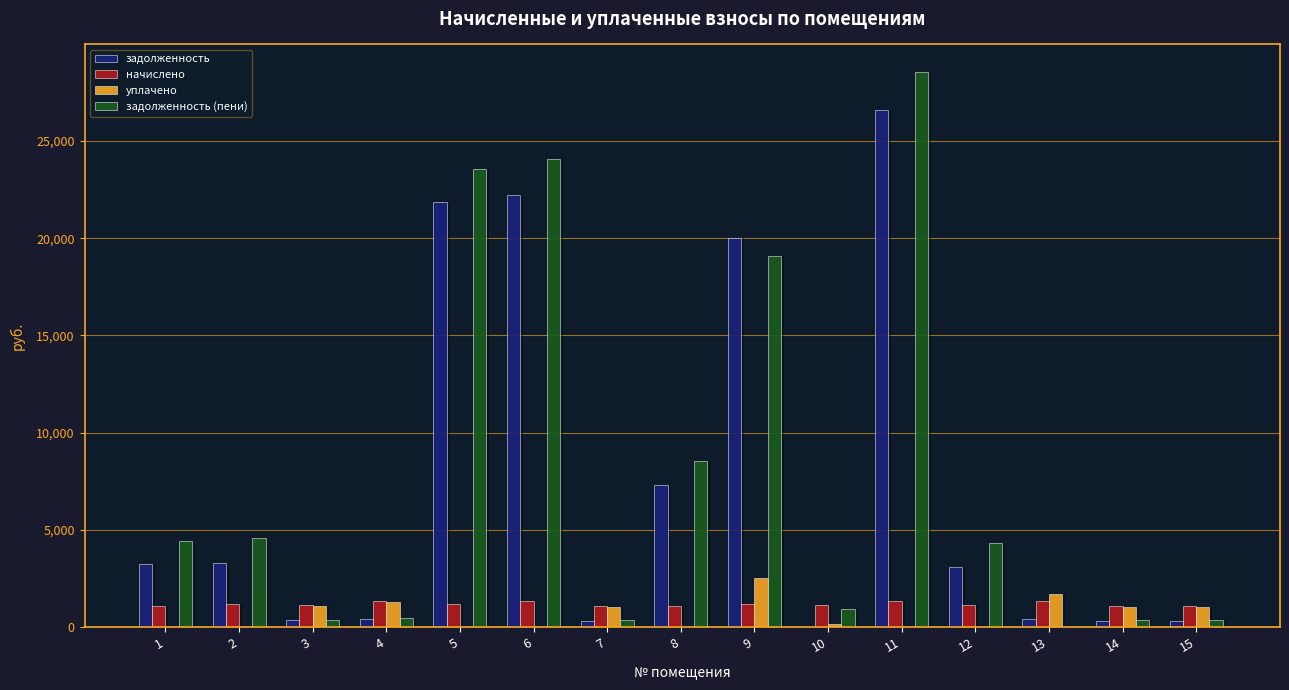

The value of уплачено at 7 is 1033.8. True or false?

True